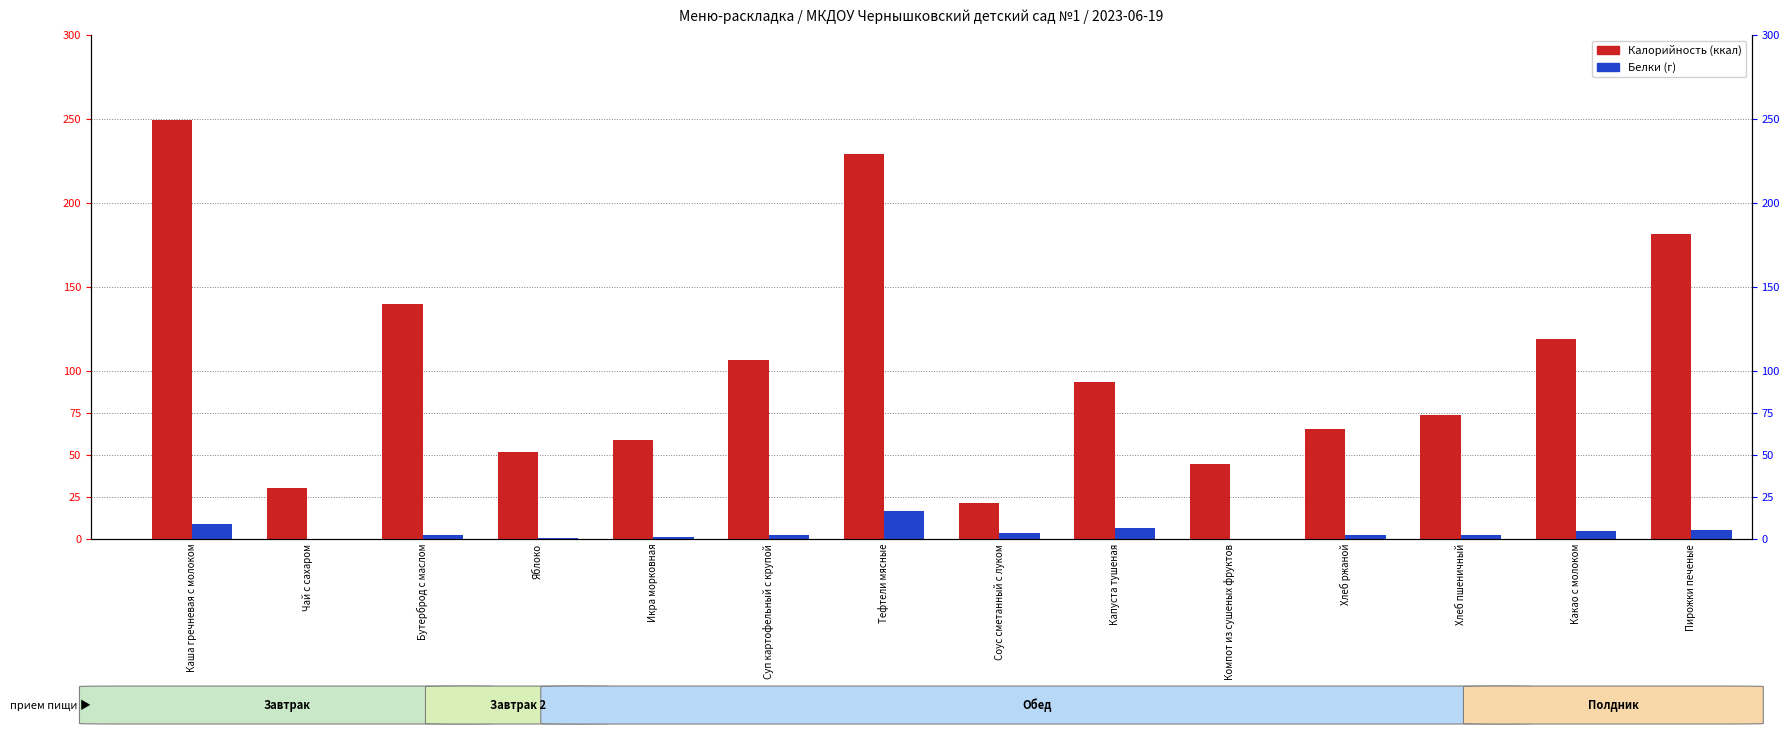

Which series has the largest range (max minus min)?

Калорийность